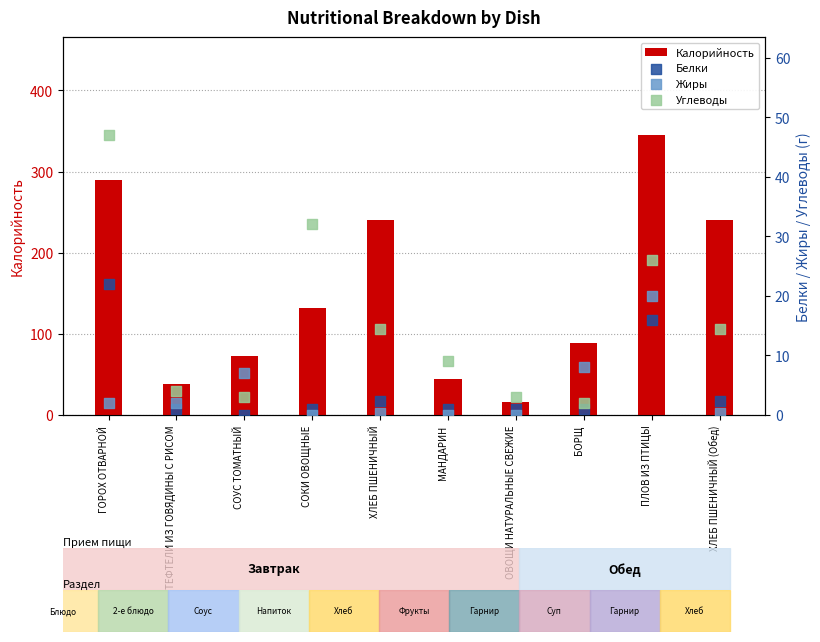

Which series has the largest Y range (max minus min)?

Калорийность